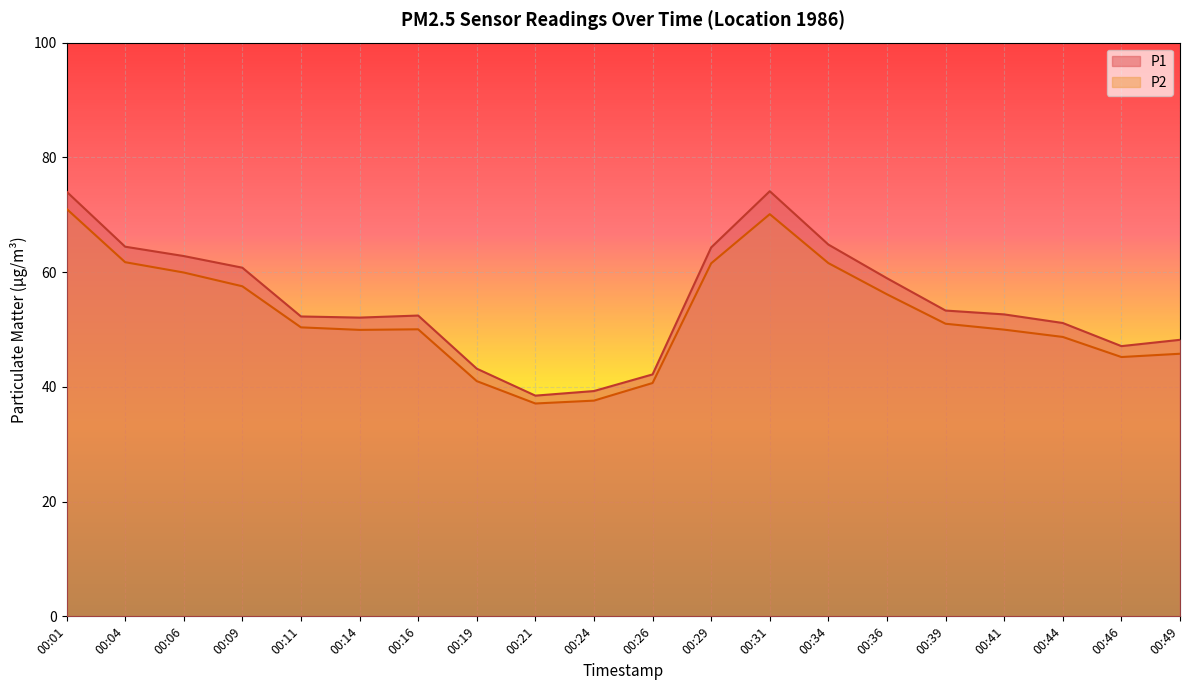

What is the difference between the second highest and second lowest values in the P1 series?

34.8